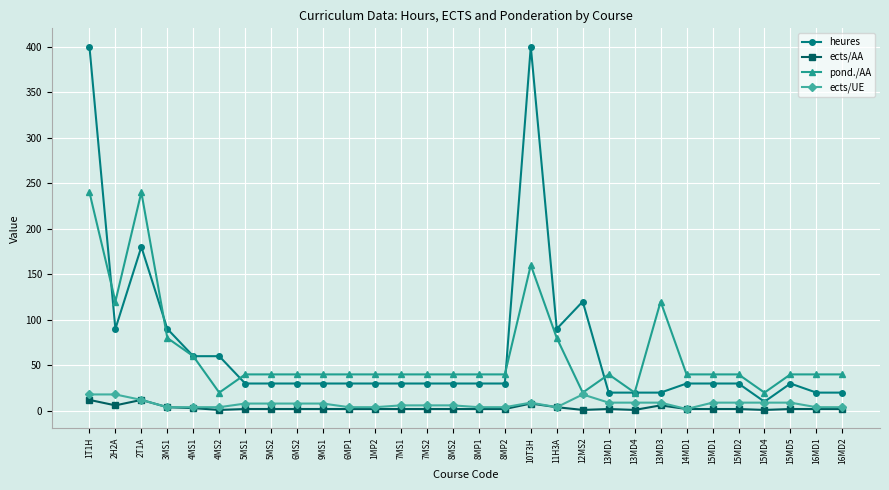

Which series has the widest spread of values?

heures